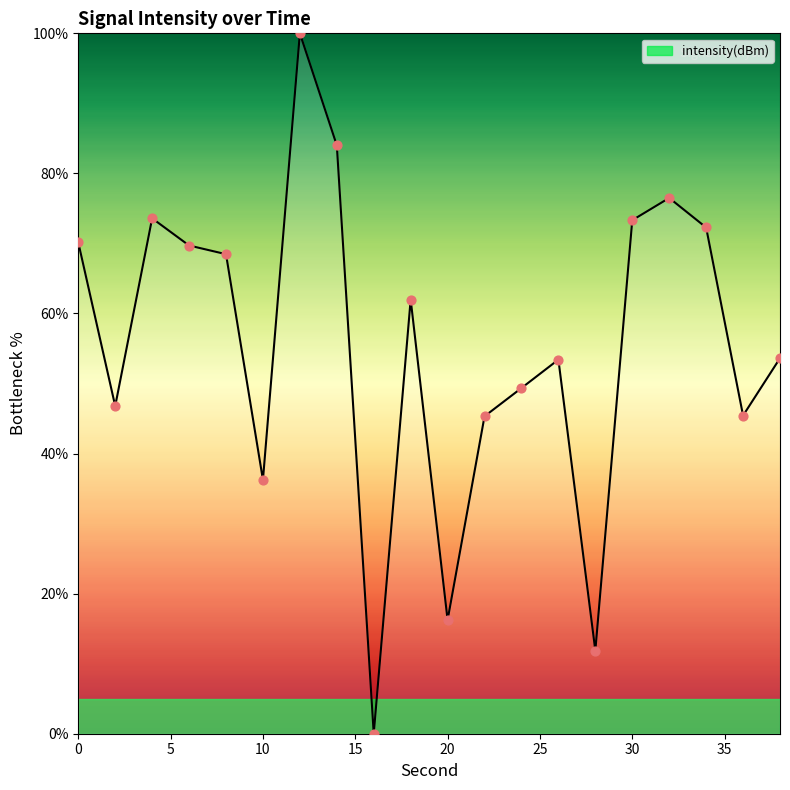

What is the maximum value shown in the chart?

100.0